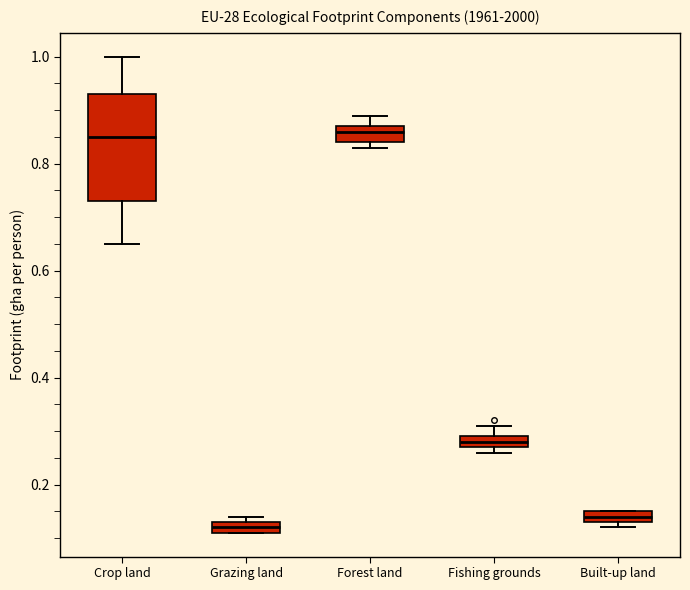

Which box is the tallest, from its lower edge to its upper edge?

Crop land